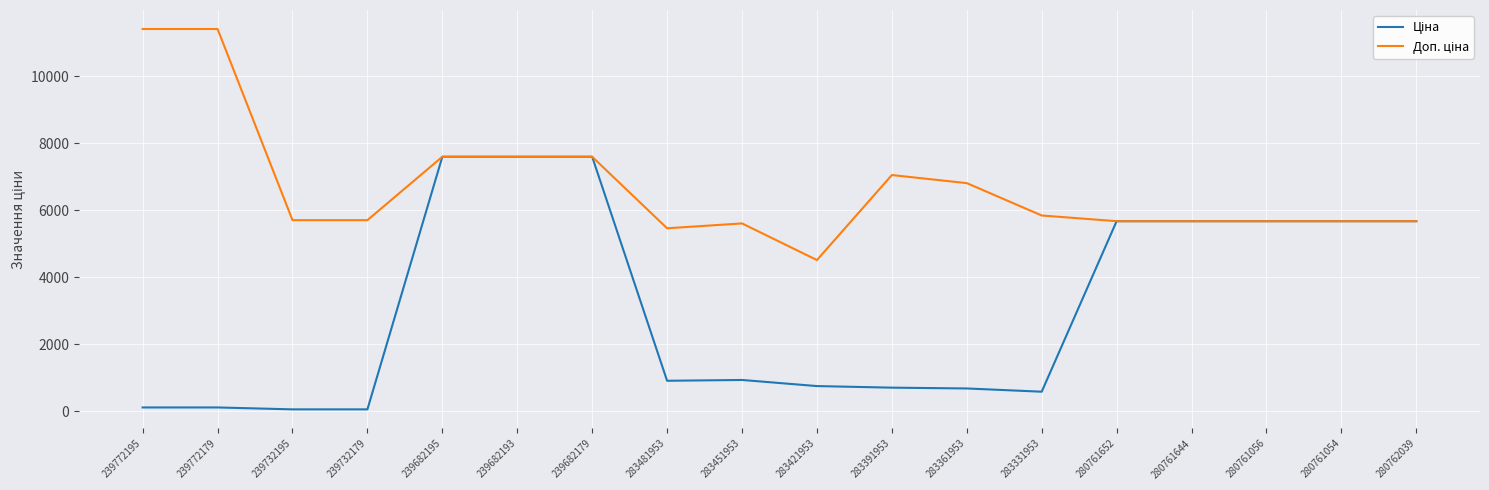

What is the greatest value displayed?

11410.0